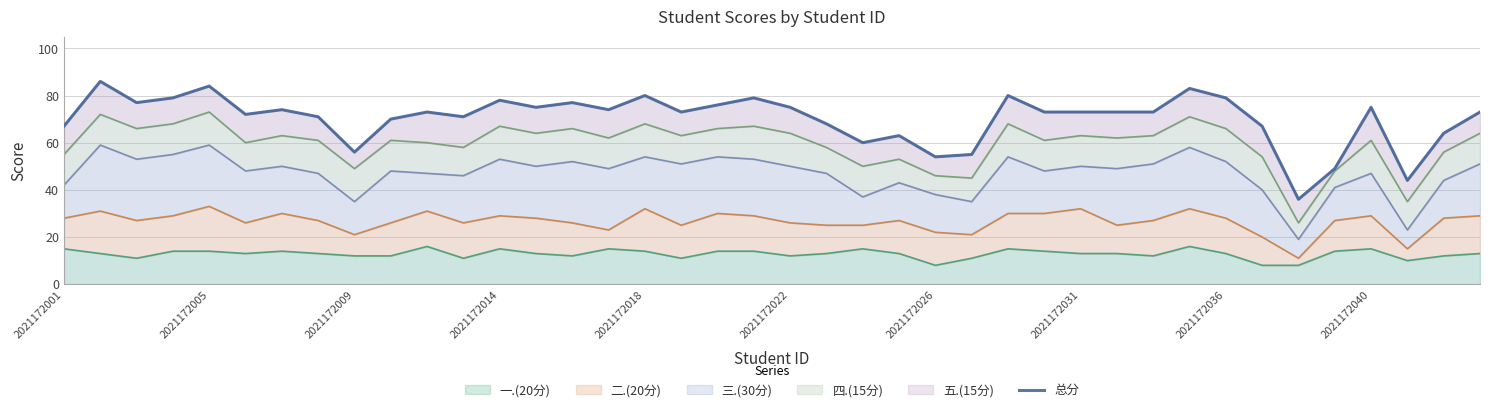

What is the sum of all values?

2809